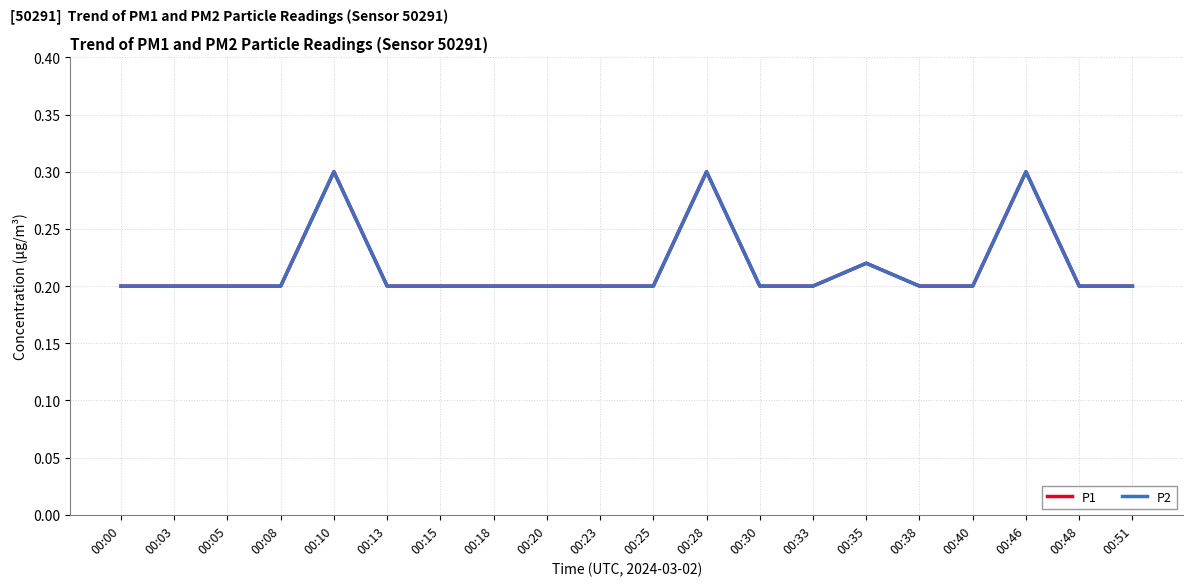

Does the chart display data point markers on the line(s)?

No